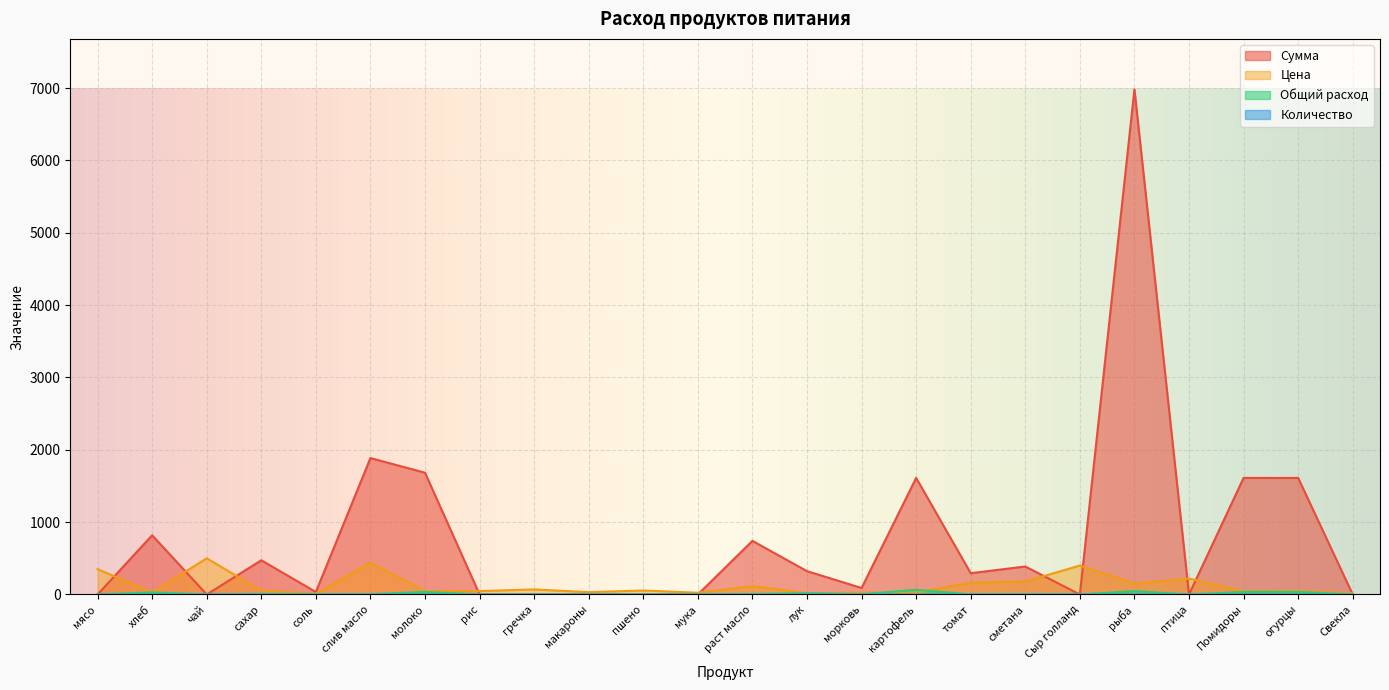

Which has a higher value, пшено or гречка?

гречка